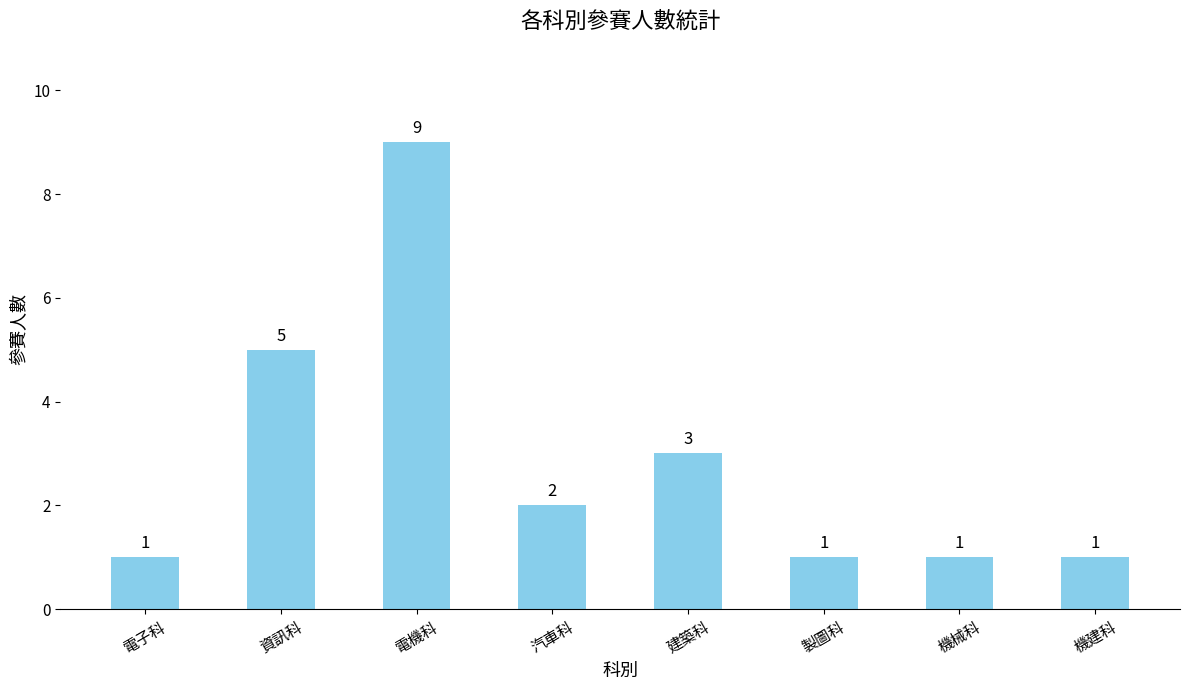

How many data points does each series have?

8